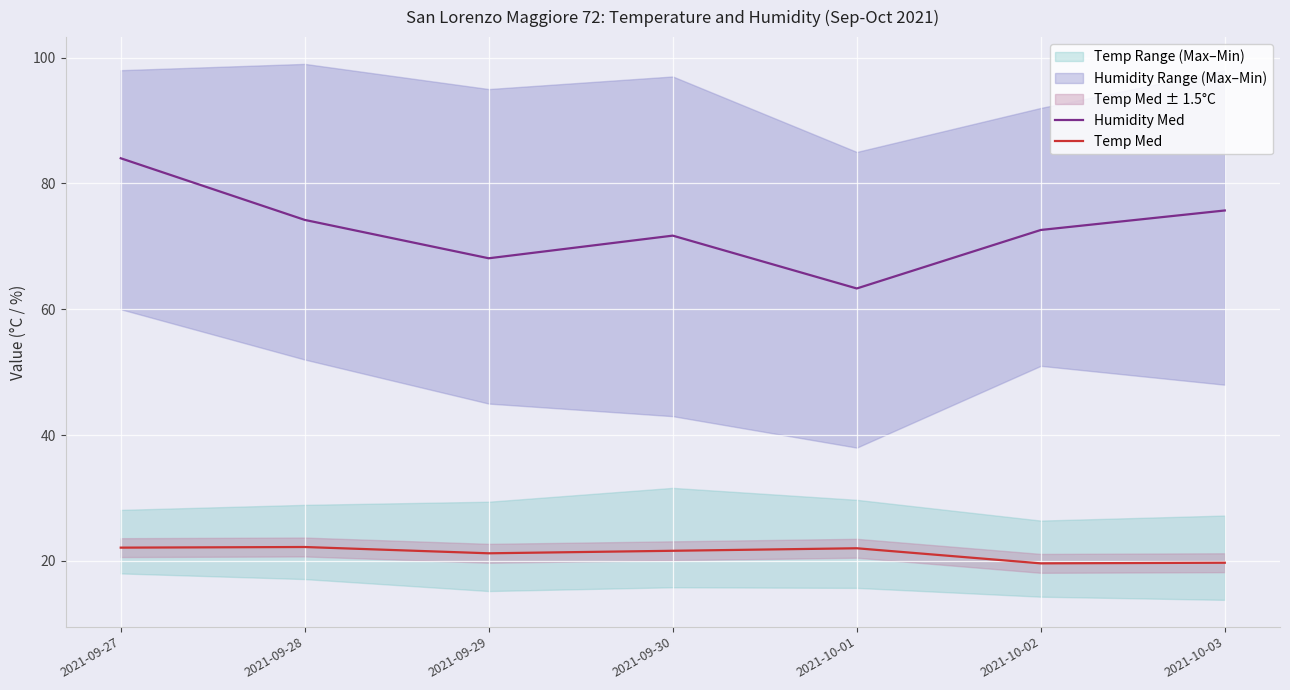

Reading left to right, what are all the values shown in this chart?

Humidity Med: 2021-09-27=84.0	2021-09-28=74.2	2021-09-29=68.1	2021-09-30=71.7	2021-10-01=63.3	2021-10-02=72.6	2021-10-03=75.7
Temp Med: 2021-09-27=22.1	2021-09-28=22.2	2021-09-29=21.2	2021-09-30=21.6	2021-10-01=22.0	2021-10-02=19.6	2021-10-03=19.7